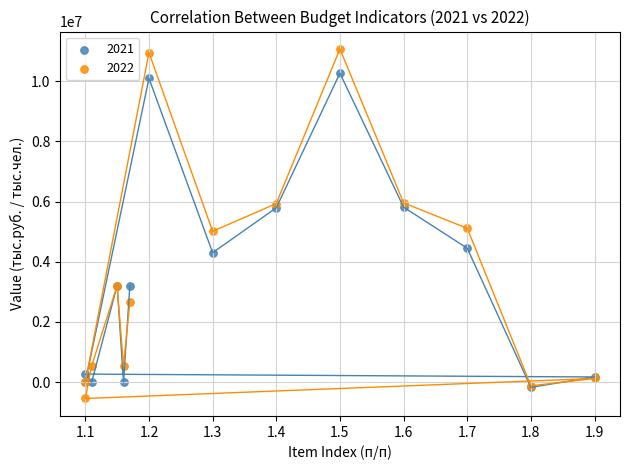

What are all the series names shown in the legend?

2021, 2022